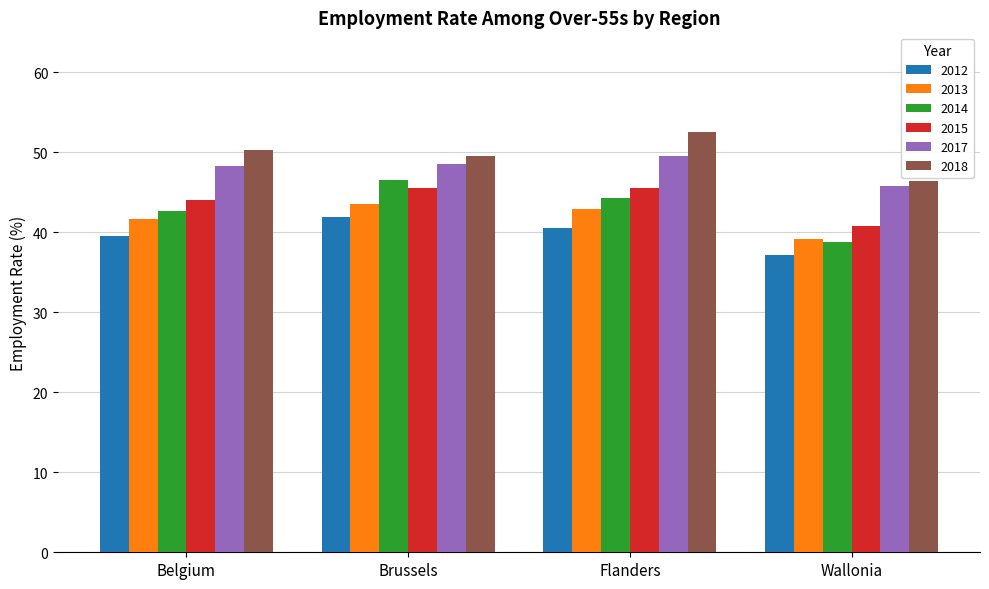

Which series has the widest spread of values?

2014